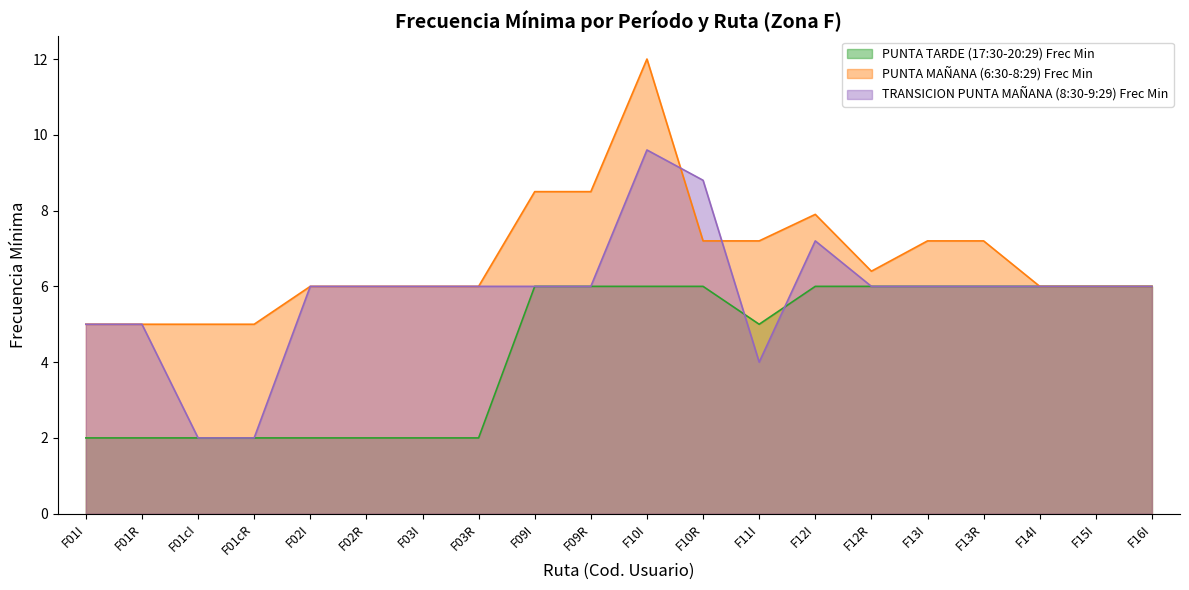

What is the label of the 12th point from the right?

F09I